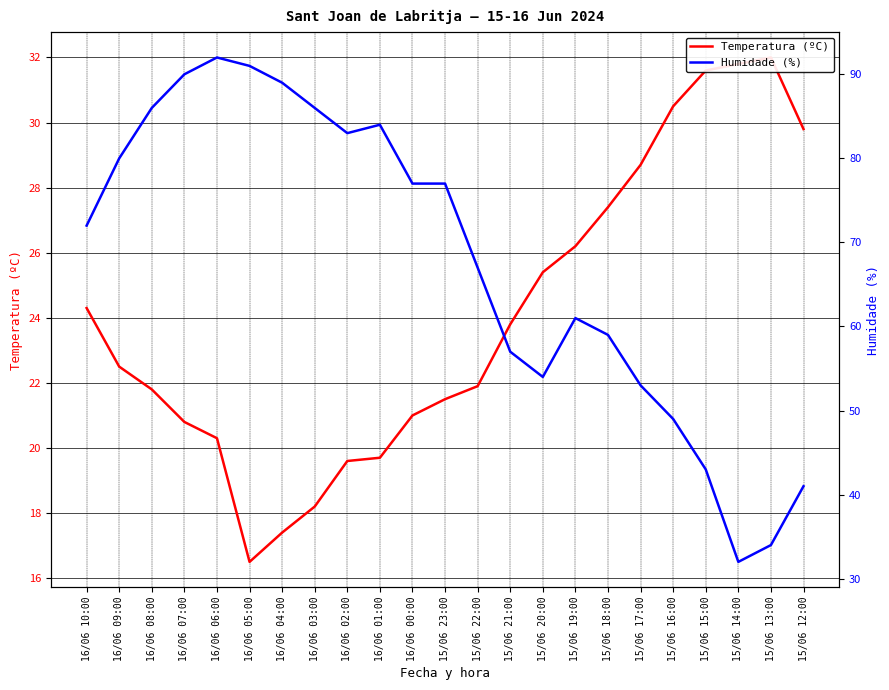

Rank the series by their maximum value, from lowest to highest.

Temperatura (ºC), Humidade (%)